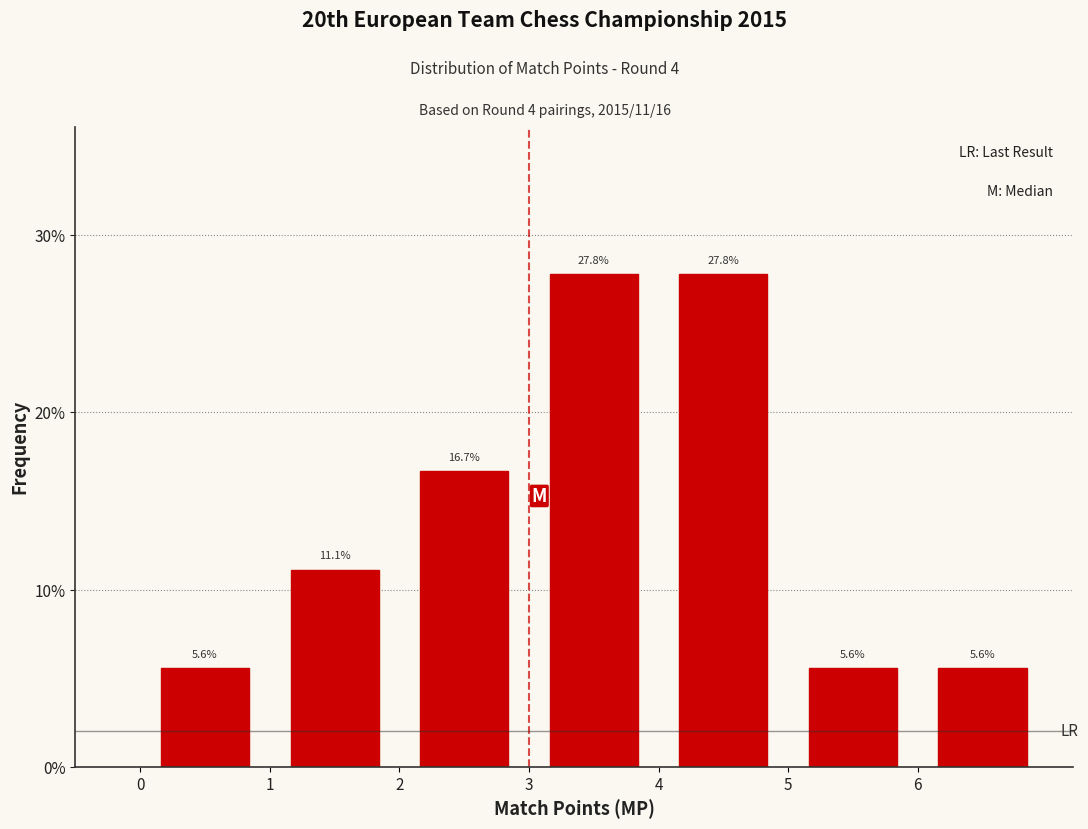

Reading left to right, transcribe this chart: for each bar, give the range it covers on the x-axis and its height.

0 to 1: 5.6
1 to 2: 11.1
2 to 3: 16.7
3 to 4: 27.8
4 to 5: 27.8
5 to 6: 5.6
6 to 7: 5.6